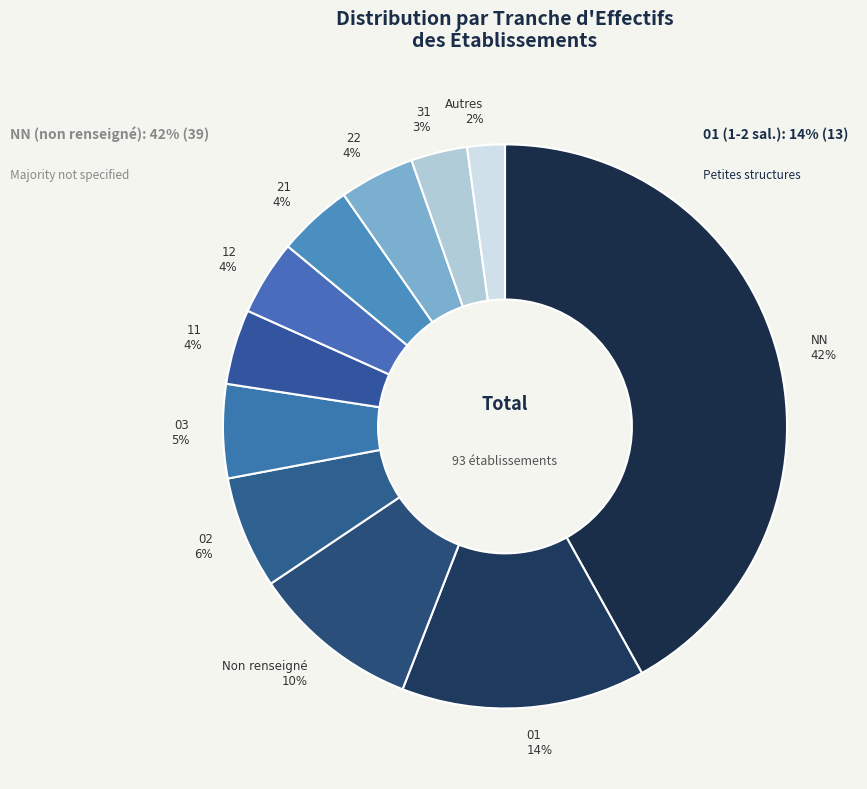

Is 03 the majority of the pie?

No